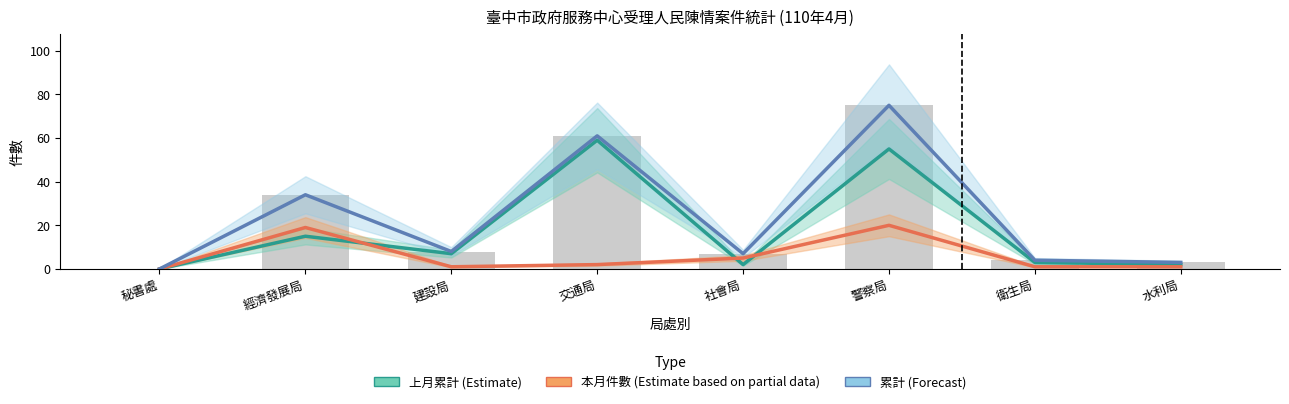

How many data points in 本月件數 (Partial) are above 2?

3